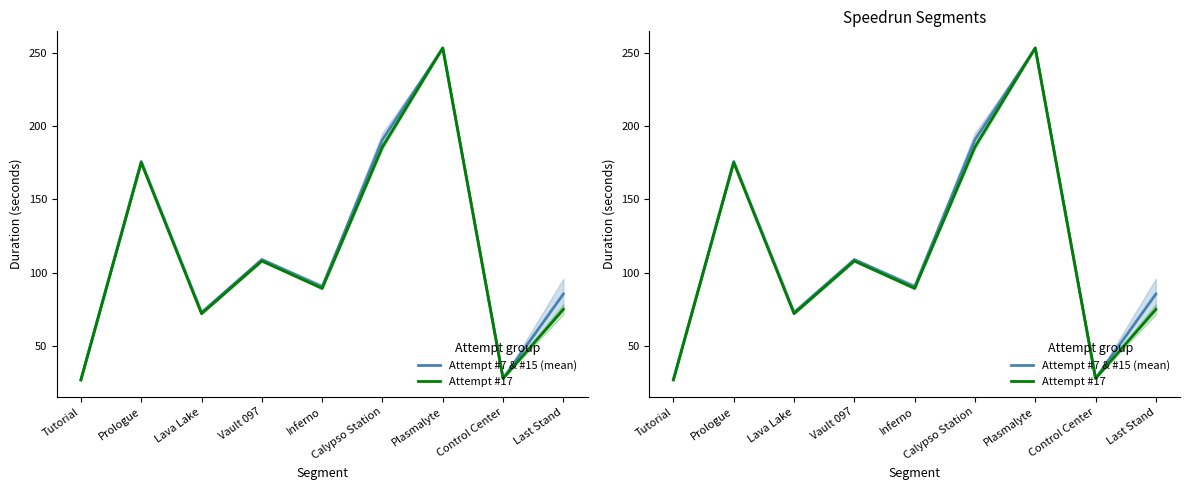

What is the label of the 5th point from the right?

Inferno